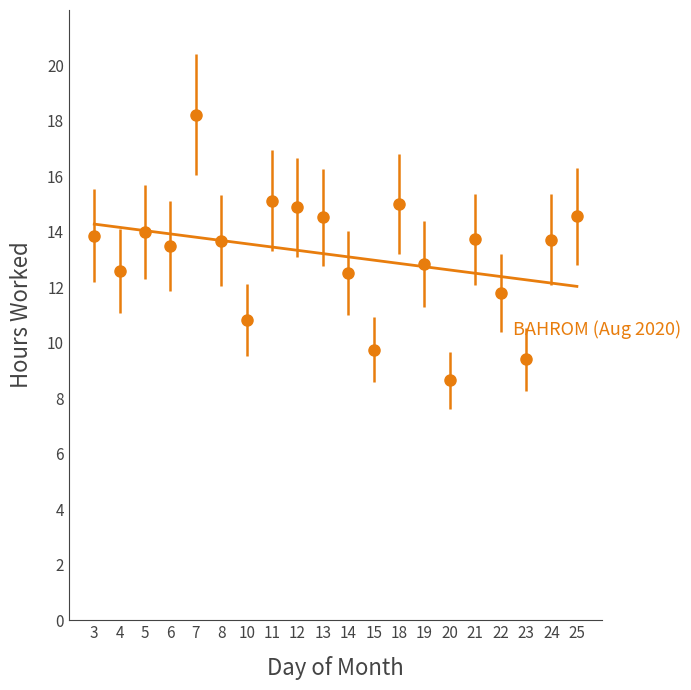

How many distinct data groups are displayed?

1